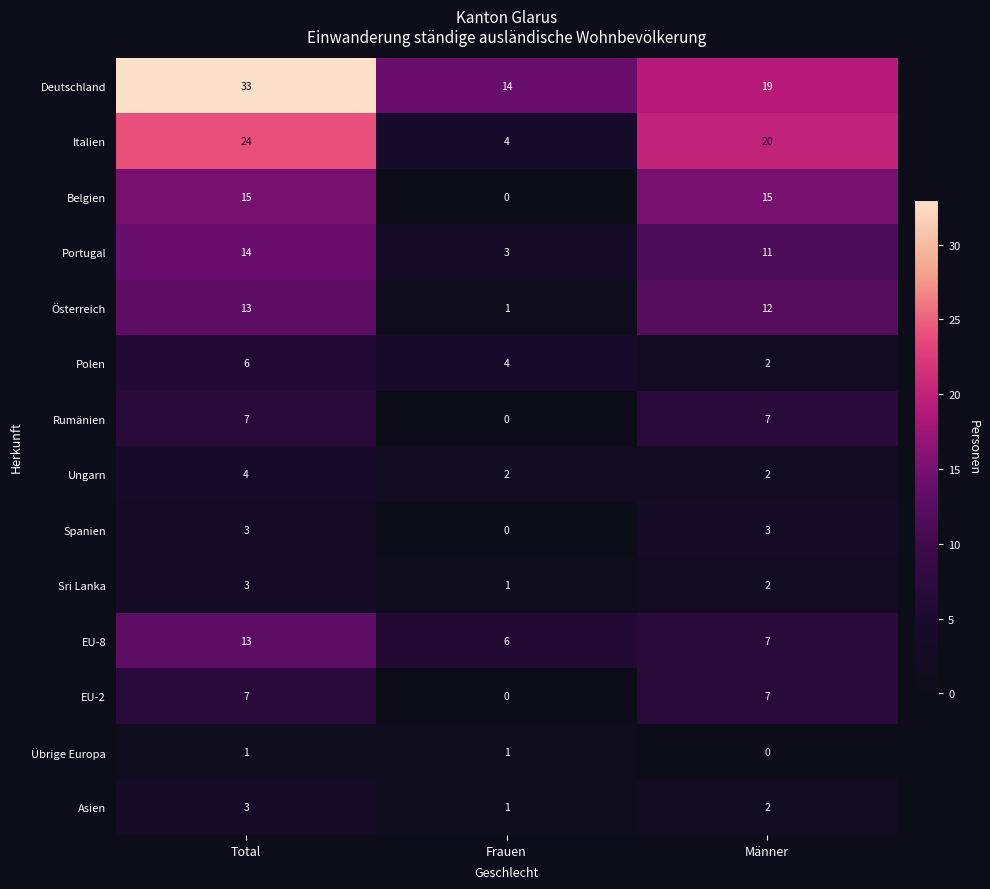

Which series changed the most between Frauen and Männer?

Italien